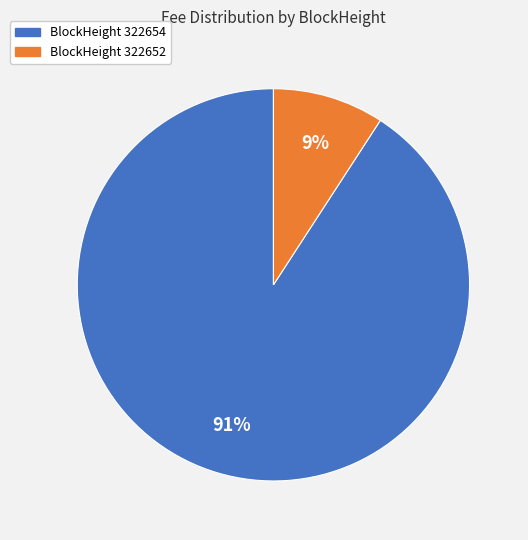

To the nearest percent, what is the average slice percentage?

50%